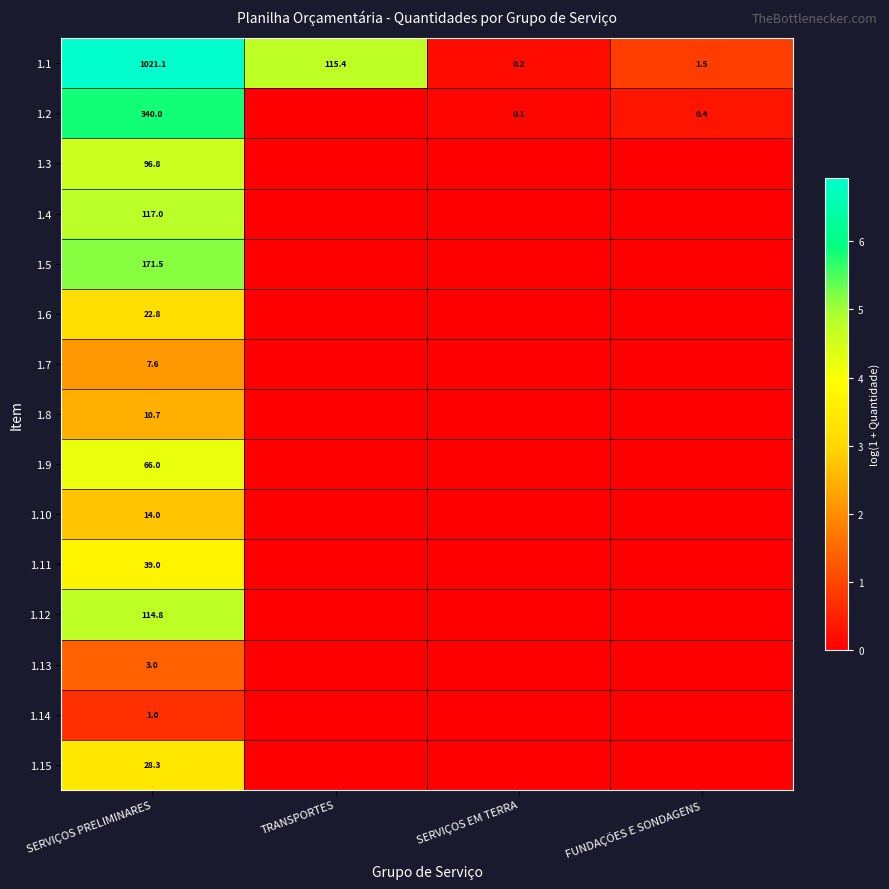

How many distinct data groups are displayed?

15